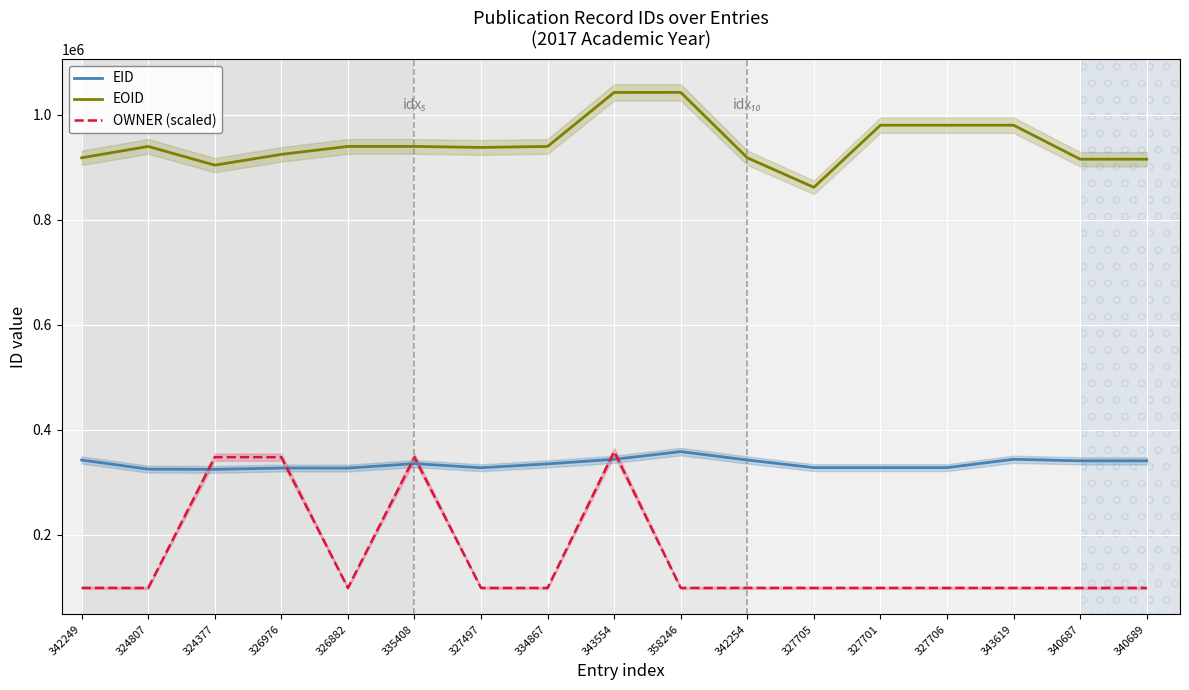

At which category is the sum across all series the highest?

343554